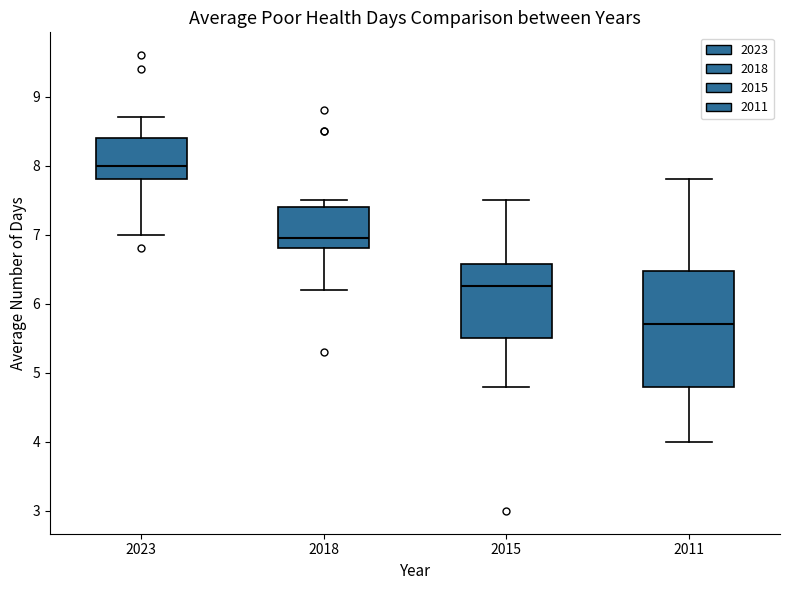

Which box's median line is the lowest?

2011